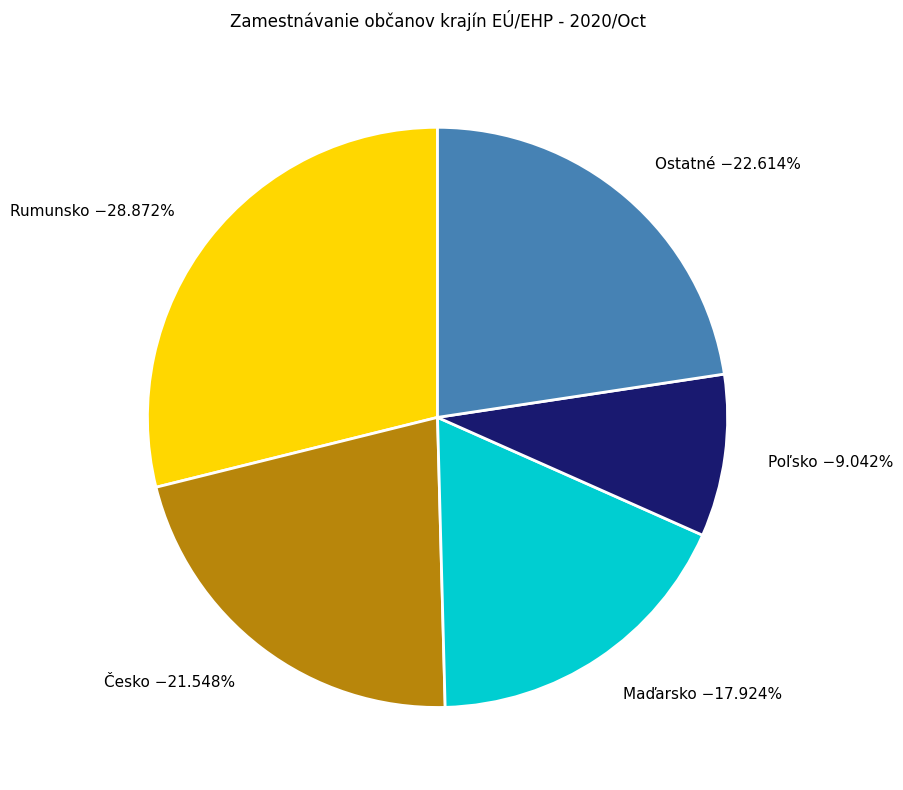

To the nearest percent, what is the average slice percentage?

20%